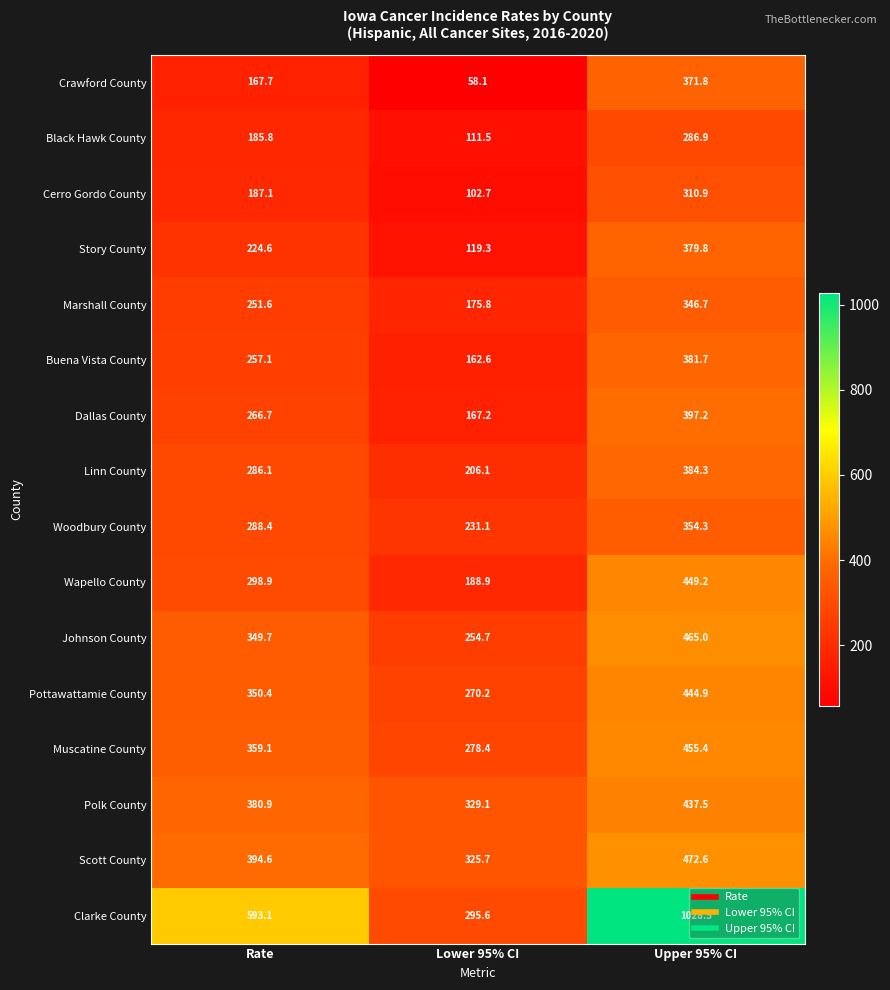

The Story County series shows 519.7 at Upper 95% CI. True or false?

False